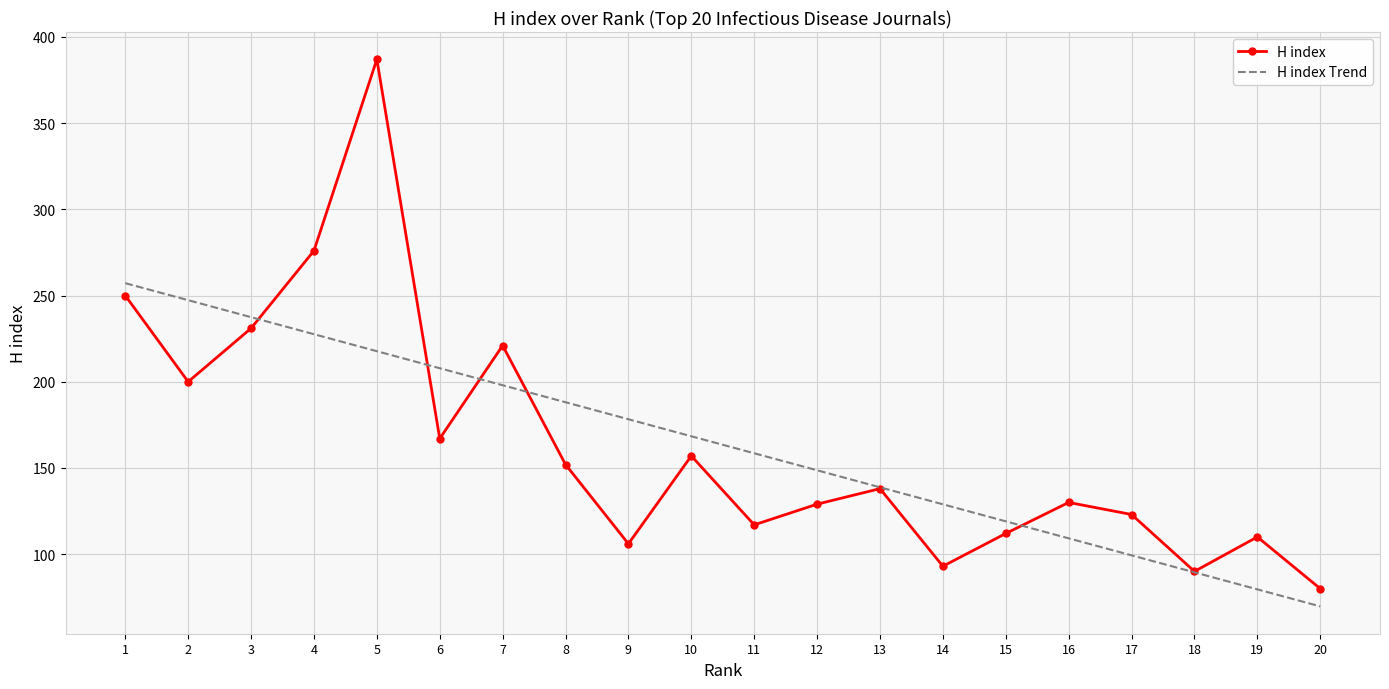

The value of H index at 4 is 276.0. True or false?

True